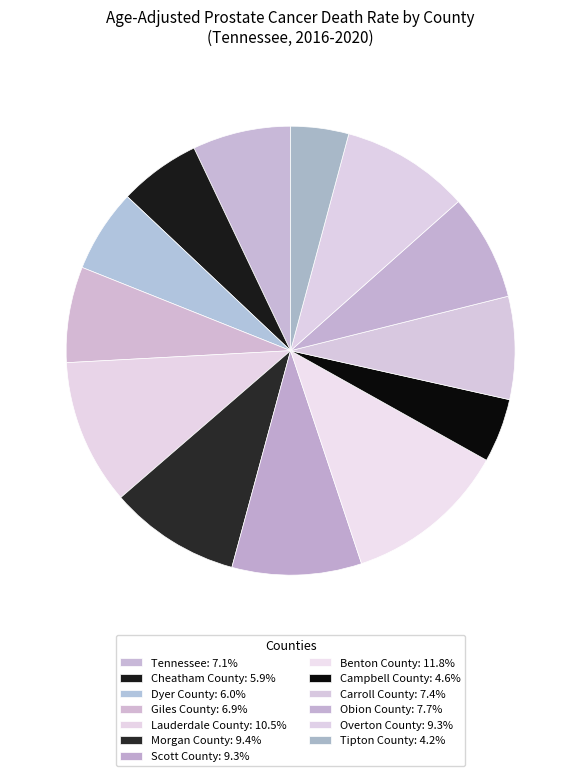

How many slices are in this pie chart?

13